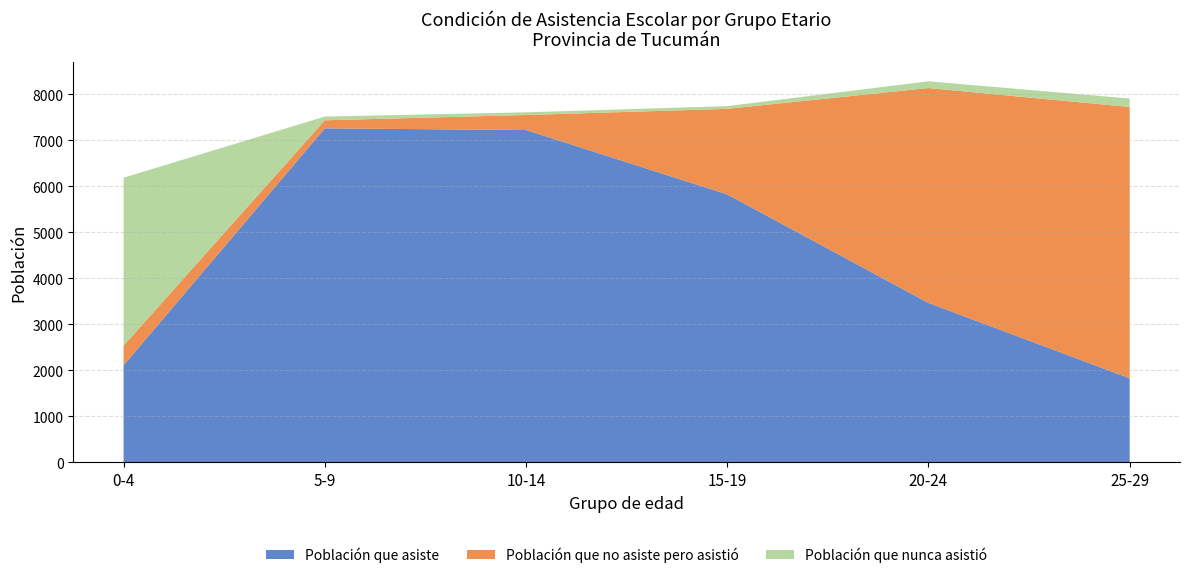

What is the maximum value for Población que asiste?

7260